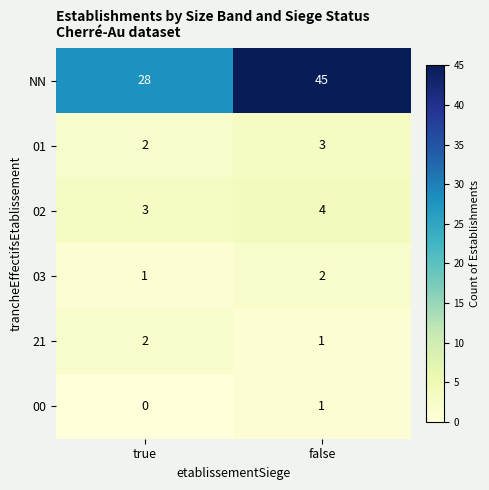

Where is 00 nearest to the value 0?

true